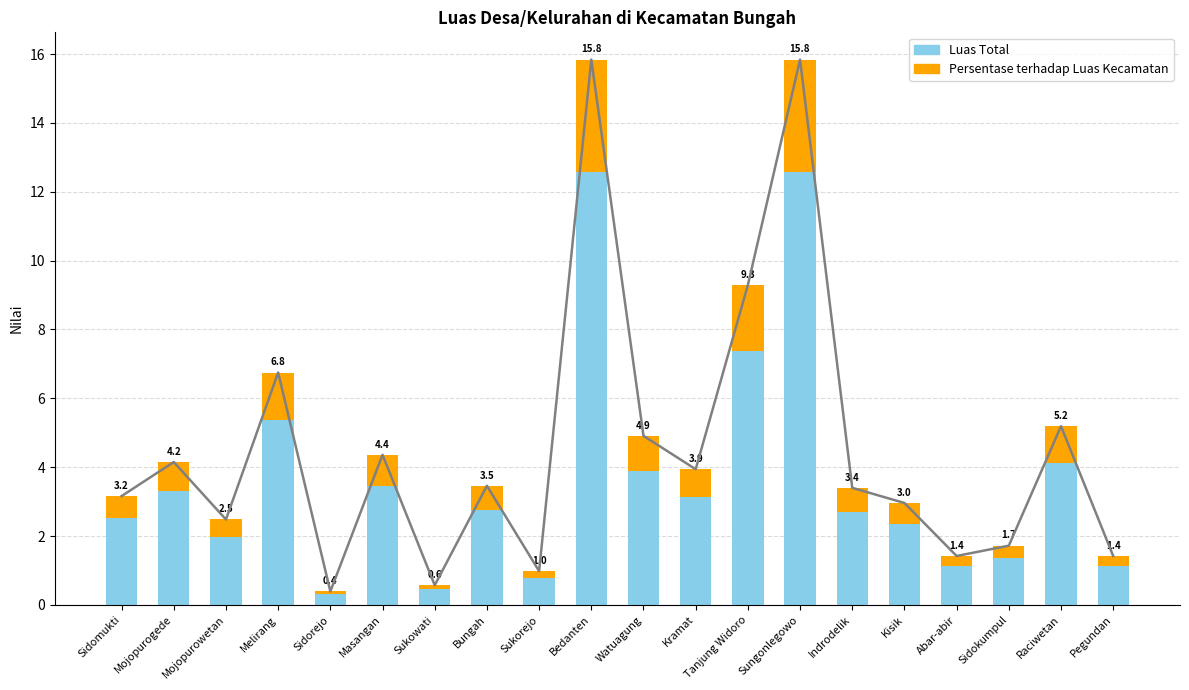

At which label does Persentase terhadap Luas Kecamatan reach its peak?

Bedanten